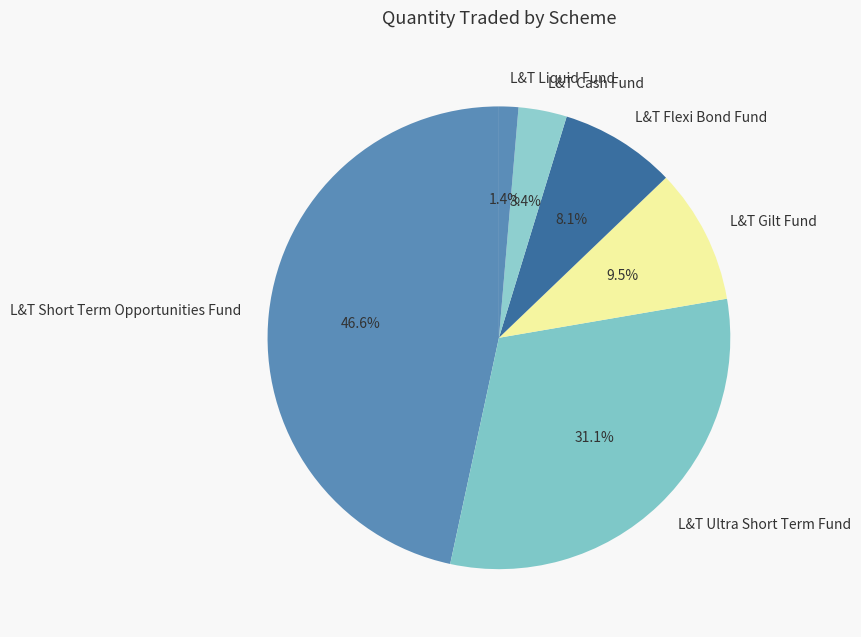

What is the largest slice in the pie chart?

L&T Short Term Opportunities Fund